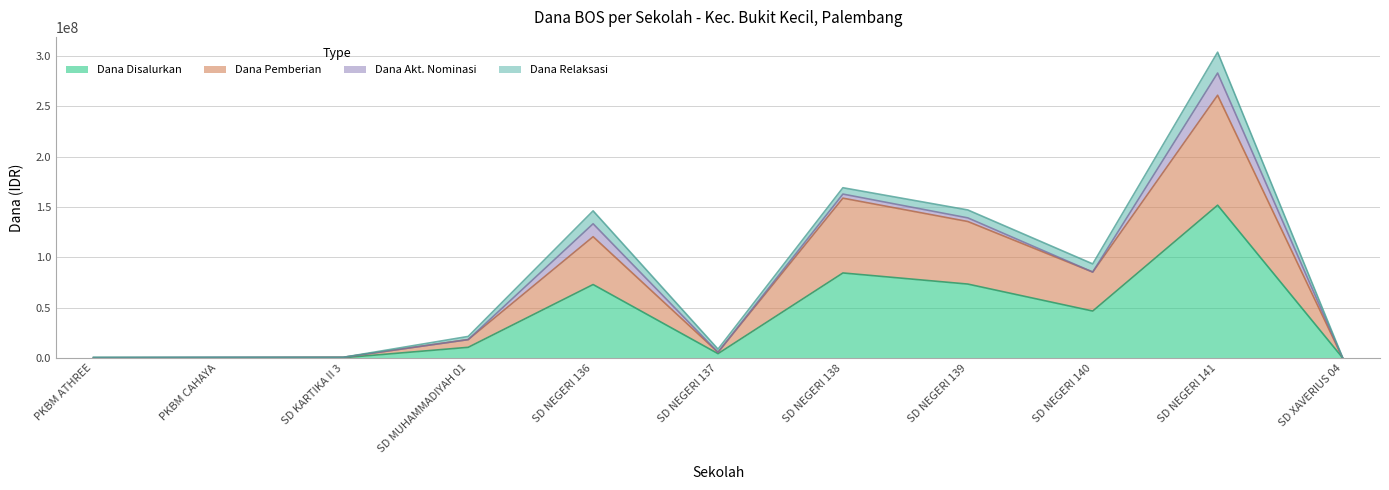

At which category does Dana Disalurkan reach its first local peak?

SD NEGERI 136